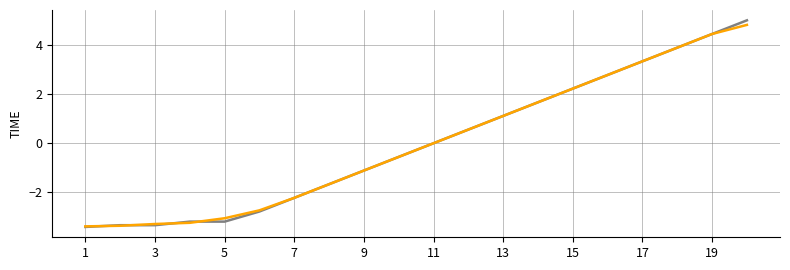

What is the smallest value displayed?

-3.4